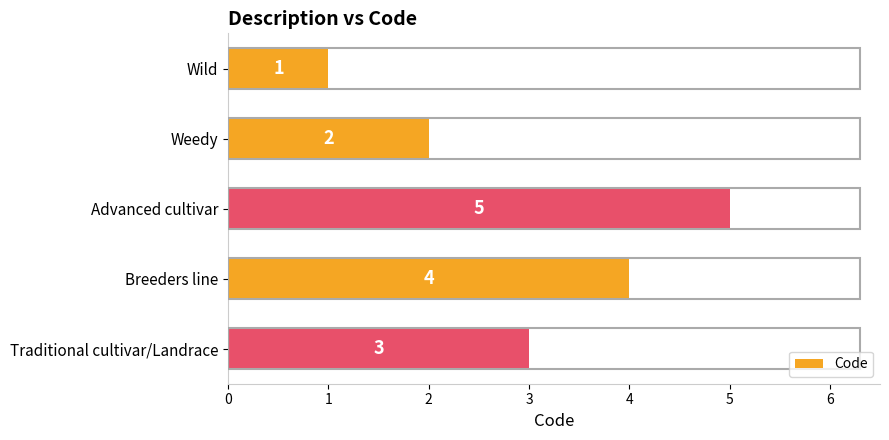

What is the minimum value shown in the chart?

1